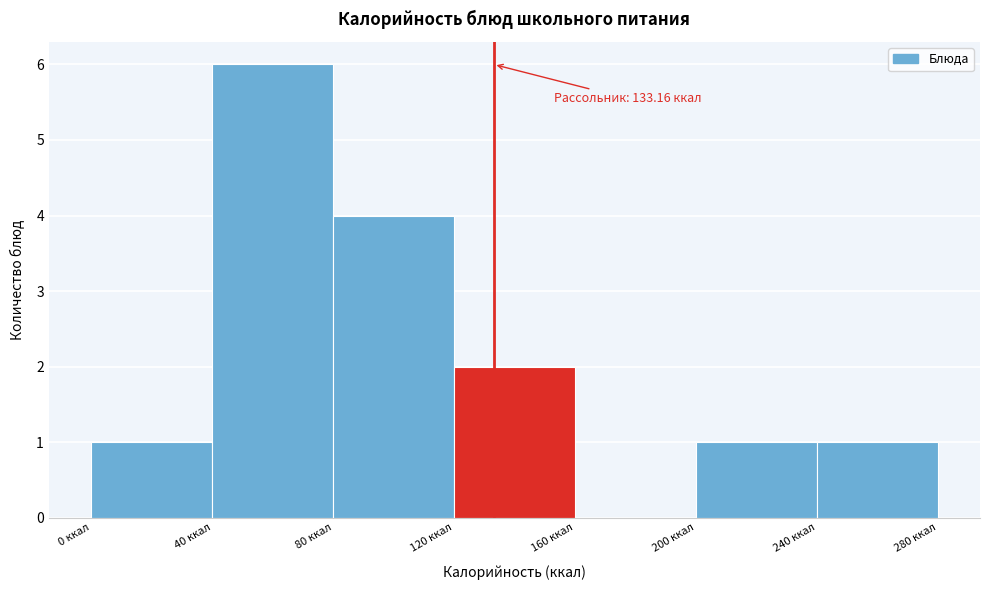

Which range on the x-axis has the tallest bar?

40 to 80